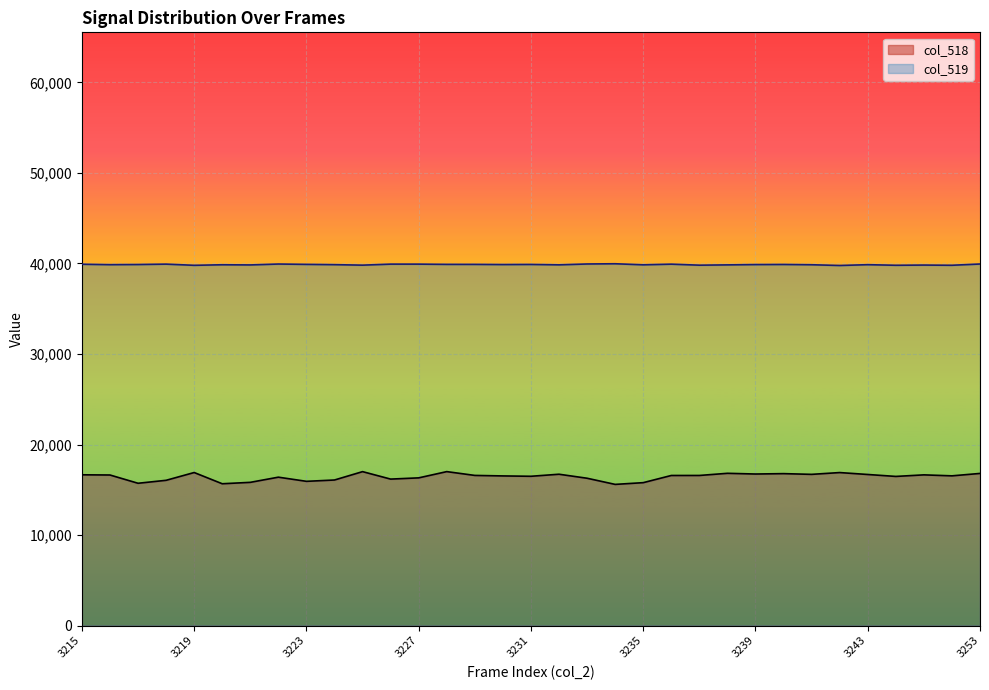

In col_518, how many points are higher than both neighbors (excluding endpoints)?

9